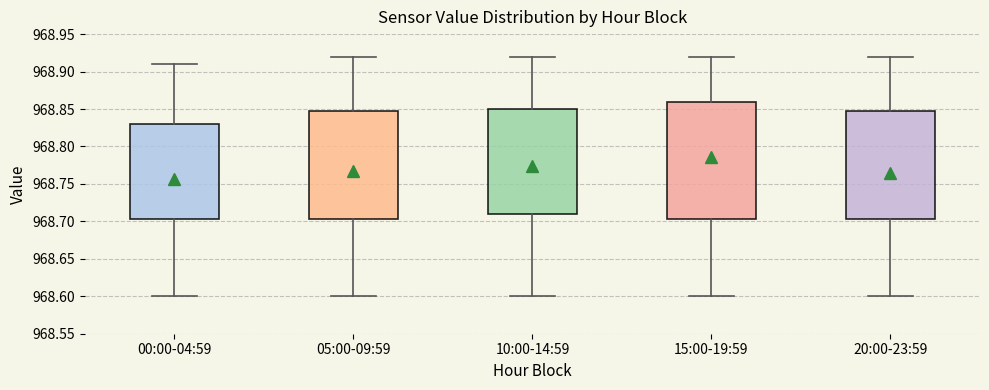

Reading left to right, transcribe this box plot: for each box, give where its median line is, the range the box spans, and where its two whiskers end, as read against the y-axis. The values are not printed on the chart, so give them approximately, as read against the axis.

00:00-04:59: median 968.760, box 968.705 to 968.830, whiskers 968.600 to 968.910
05:00-09:59: median 968.760, box 968.705 to 968.850, whiskers 968.600 to 968.920
10:00-14:59: median 968.780, box 968.710 to 968.850, whiskers 968.600 to 968.920
15:00-19:59: median 968.825, box 968.705 to 968.860, whiskers 968.600 to 968.920
20:00-23:59: median 968.760, box 968.705 to 968.850, whiskers 968.600 to 968.920